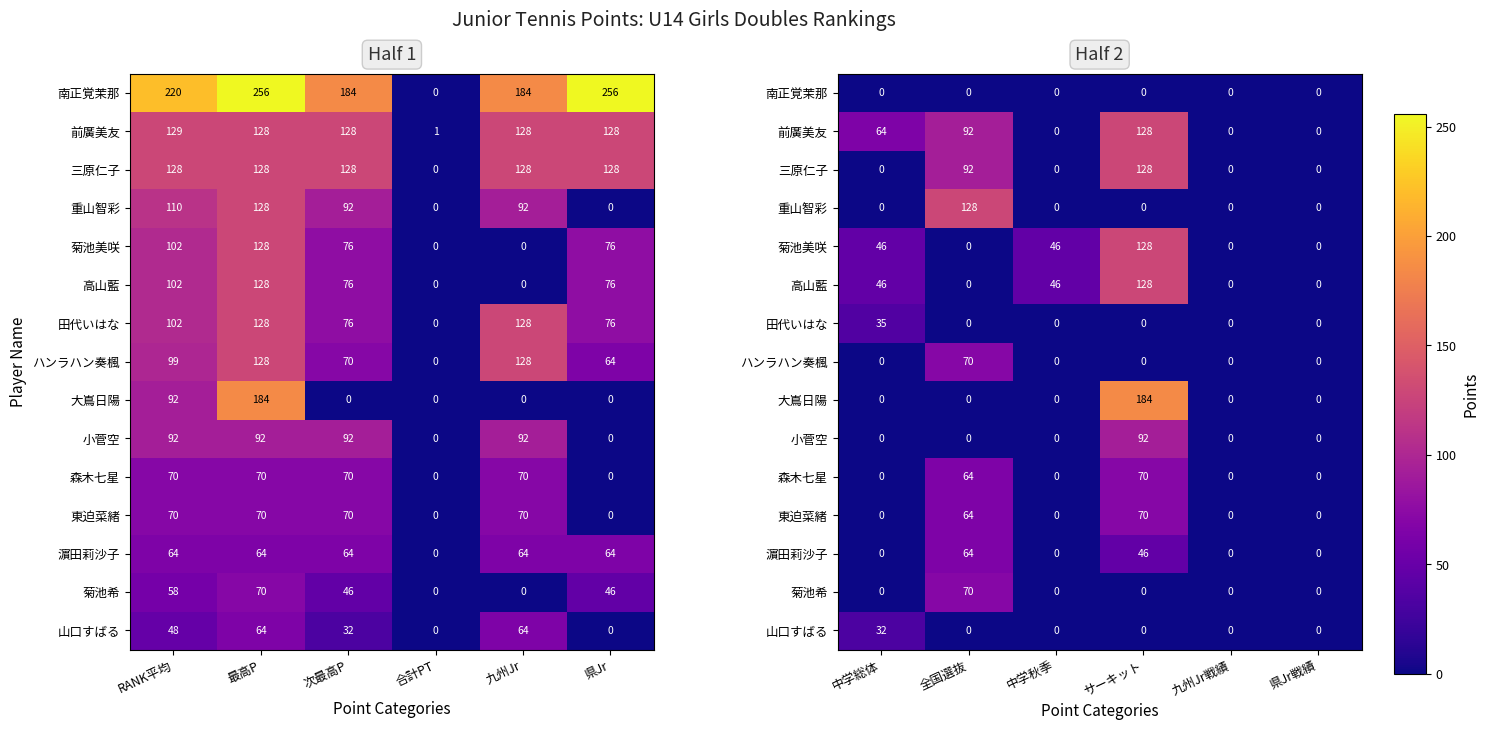

How many values in the 重山智彩 series exceed 0?

1